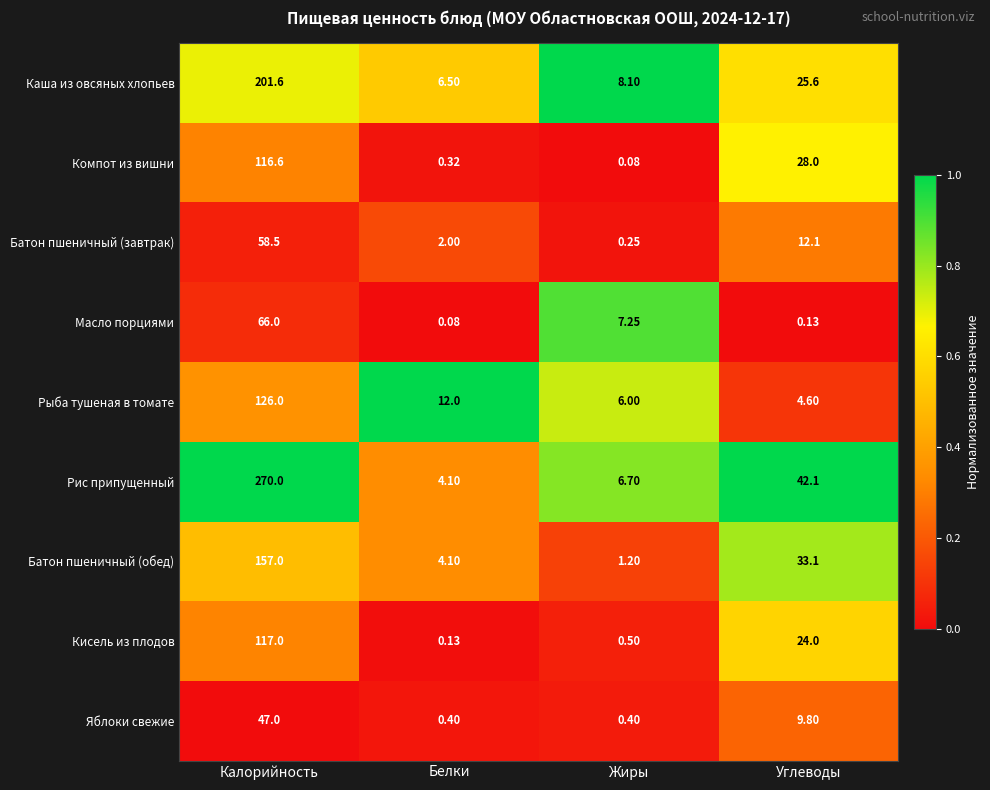

Rank the series by their maximum value, from lowest to highest.

Яблоки свежие, Батон пшеничный (завтрак), Масло порциями, Компот из вишни, Кисель из плодов, Рыба тушеная в томате, Батон пшеничный (обед), Каша из овсяных хлопьев, Рис припущенный